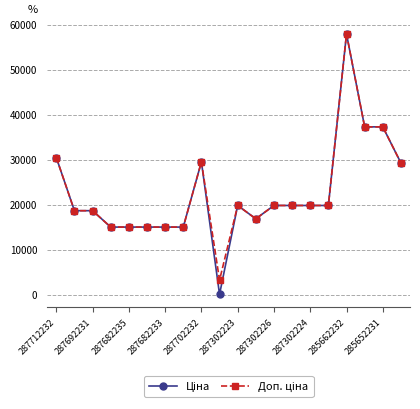

At how many categories does at least one series exceed 25693?

6